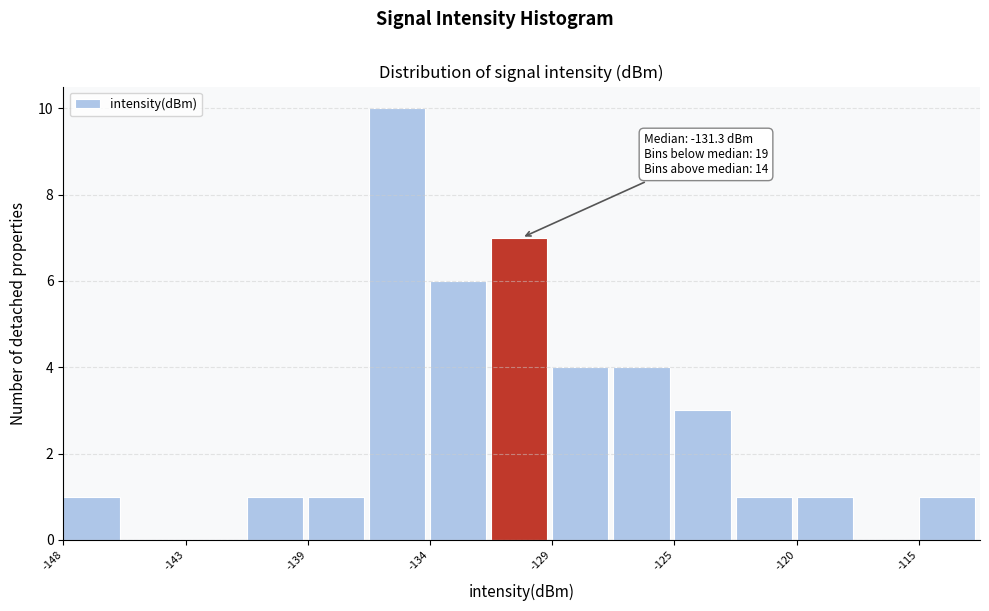

Over which range of the x-axis is the bar tallest?

-136.5 to -134.0